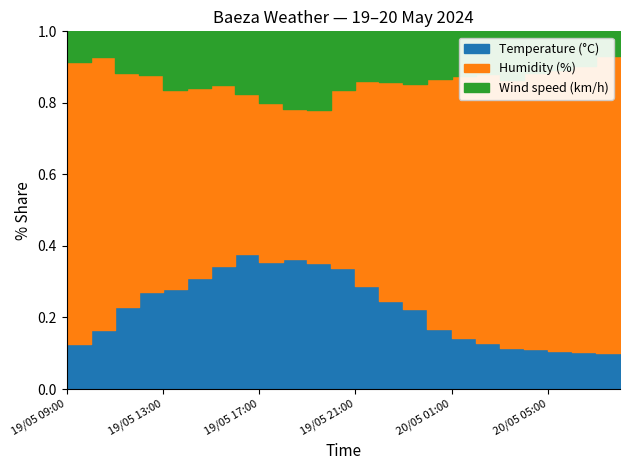

What is the difference between the maximum and second lowest values in the Wind speed (km/h) series?

7.0